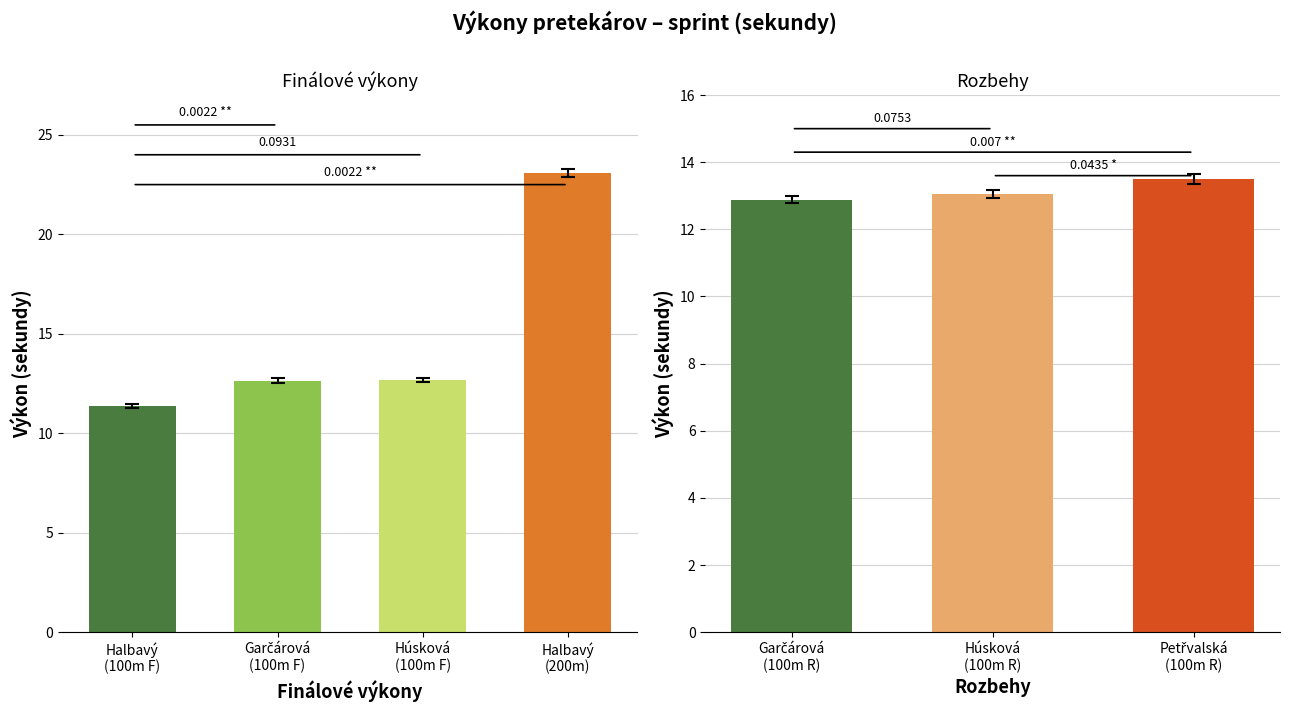

The value at Garčárová (100m R) is 17.1. True or false?

False